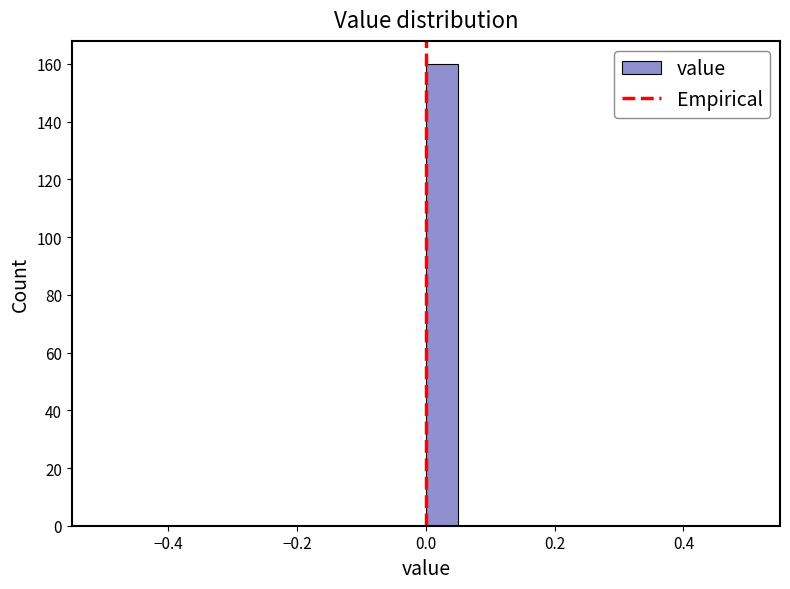

Around what value on the x-axis is the tallest bar? Give the approximate position of its centre, as read against the axis.

0.02